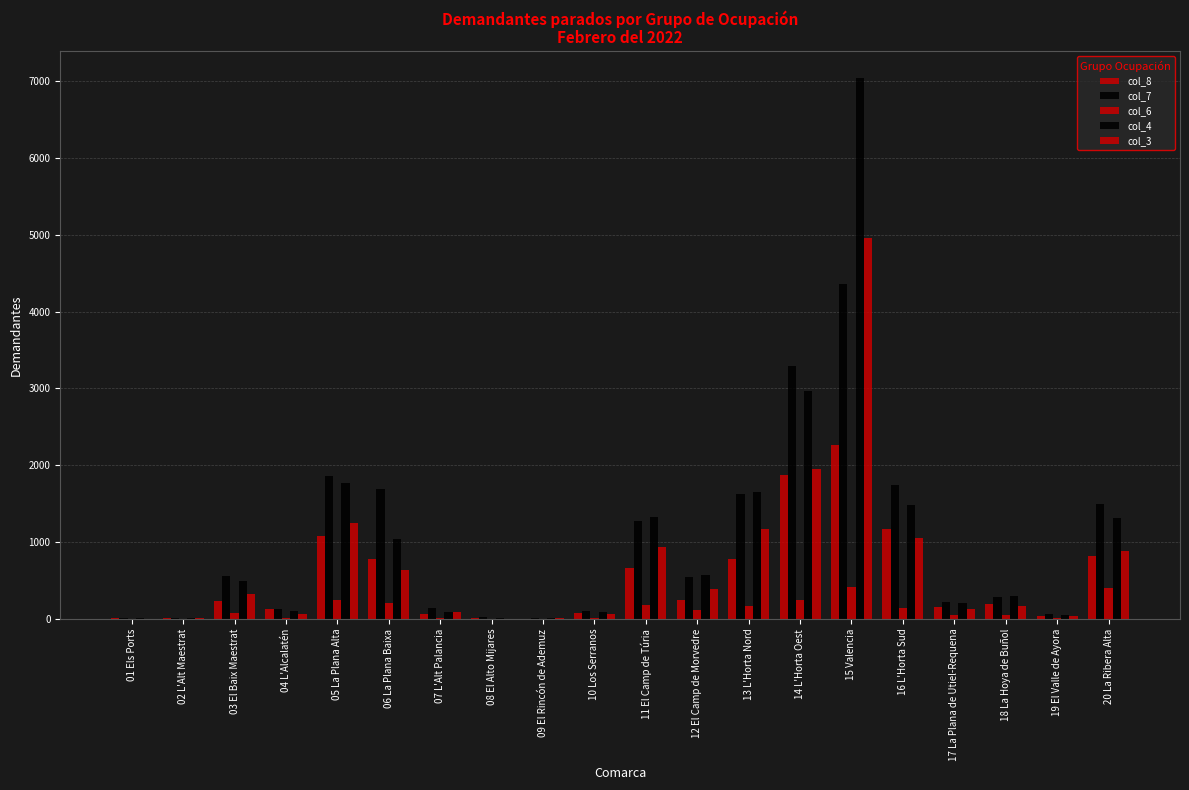

How many series are shown in this chart?

5